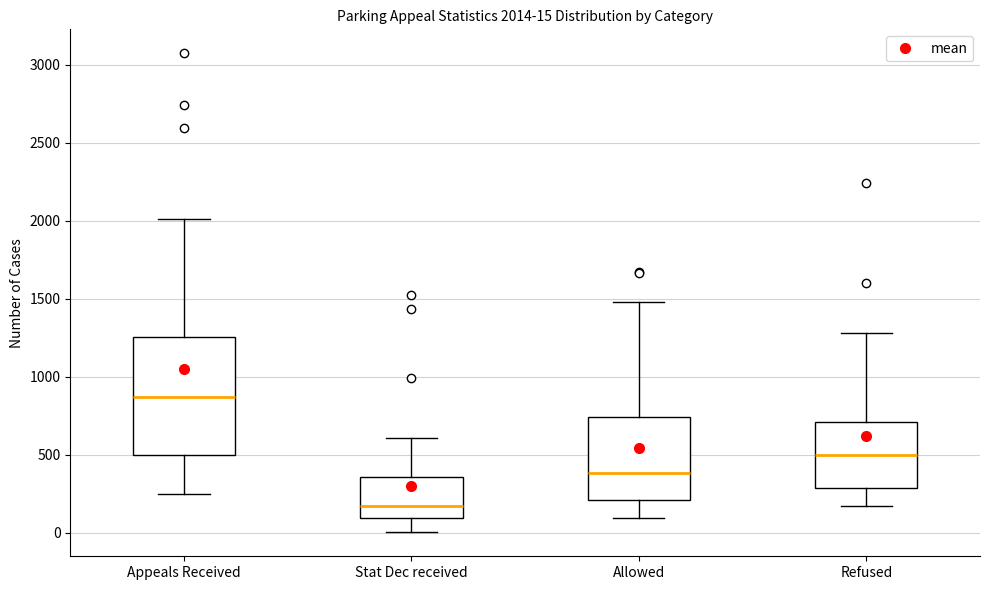

Which box's median line is the highest?

Appeals Received